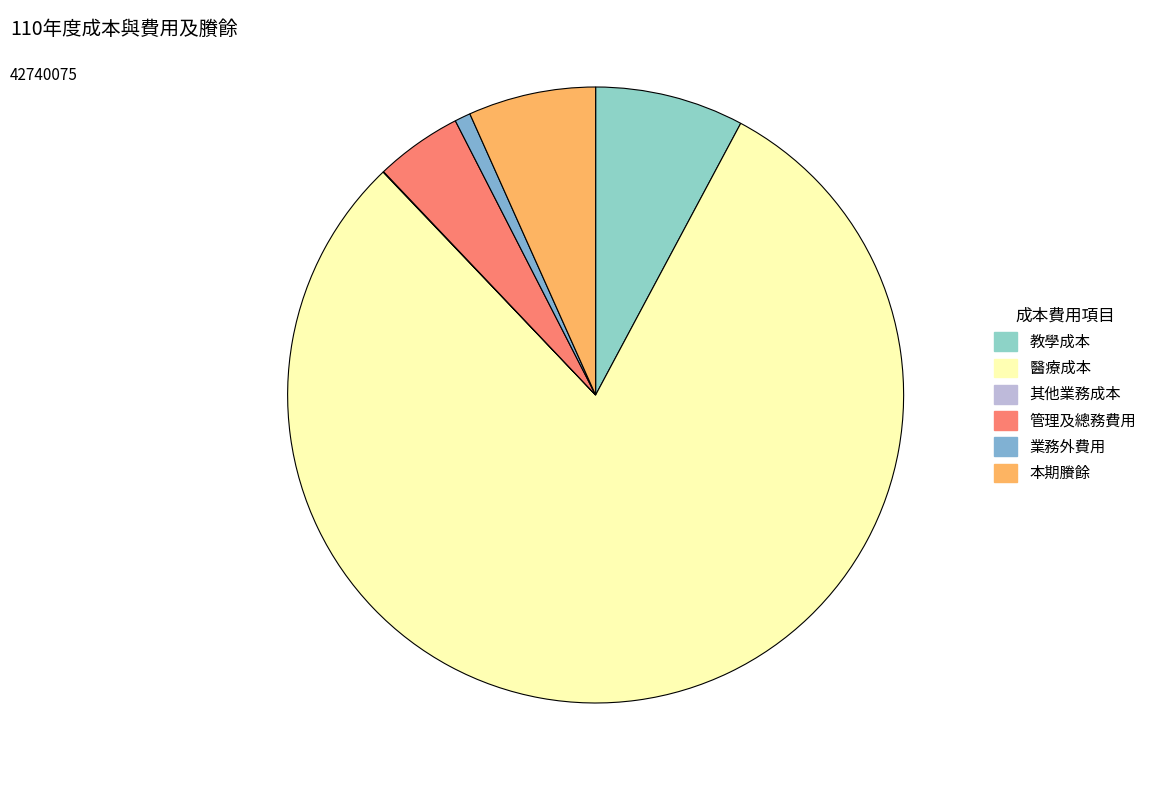

Is it true that 醫療成本 is 67% of the pie?

False